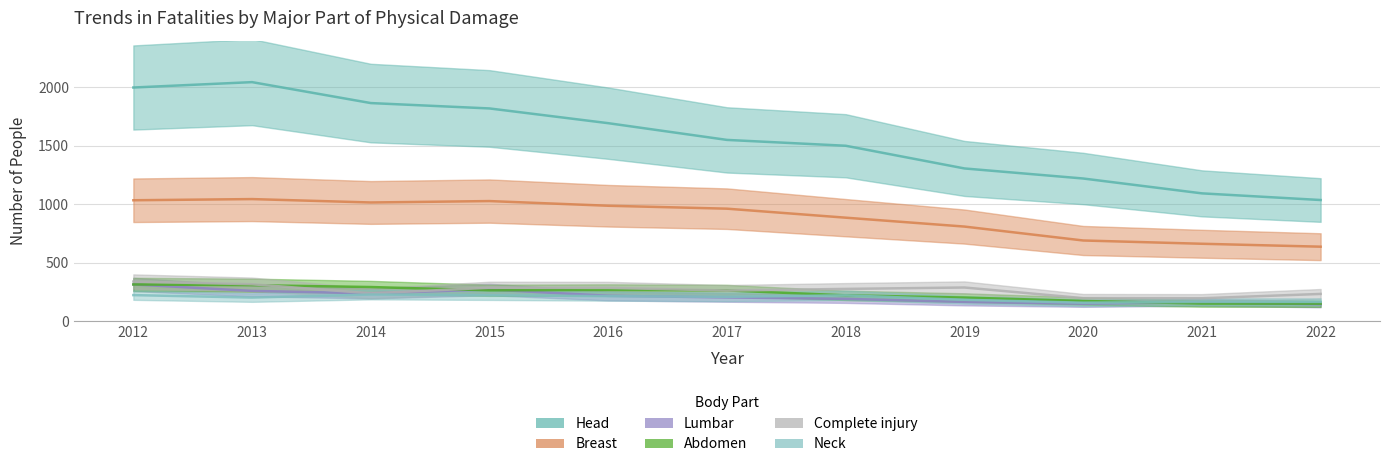

What is the difference between the Complete injury values at 2016 and 2013?

31